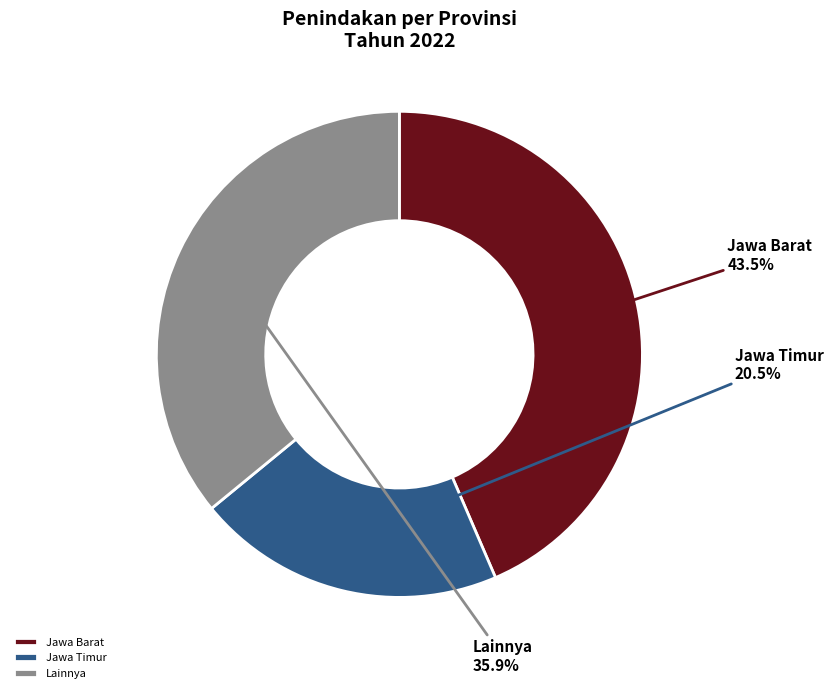

Does Jawa Timur account for over 50% of the chart?

No